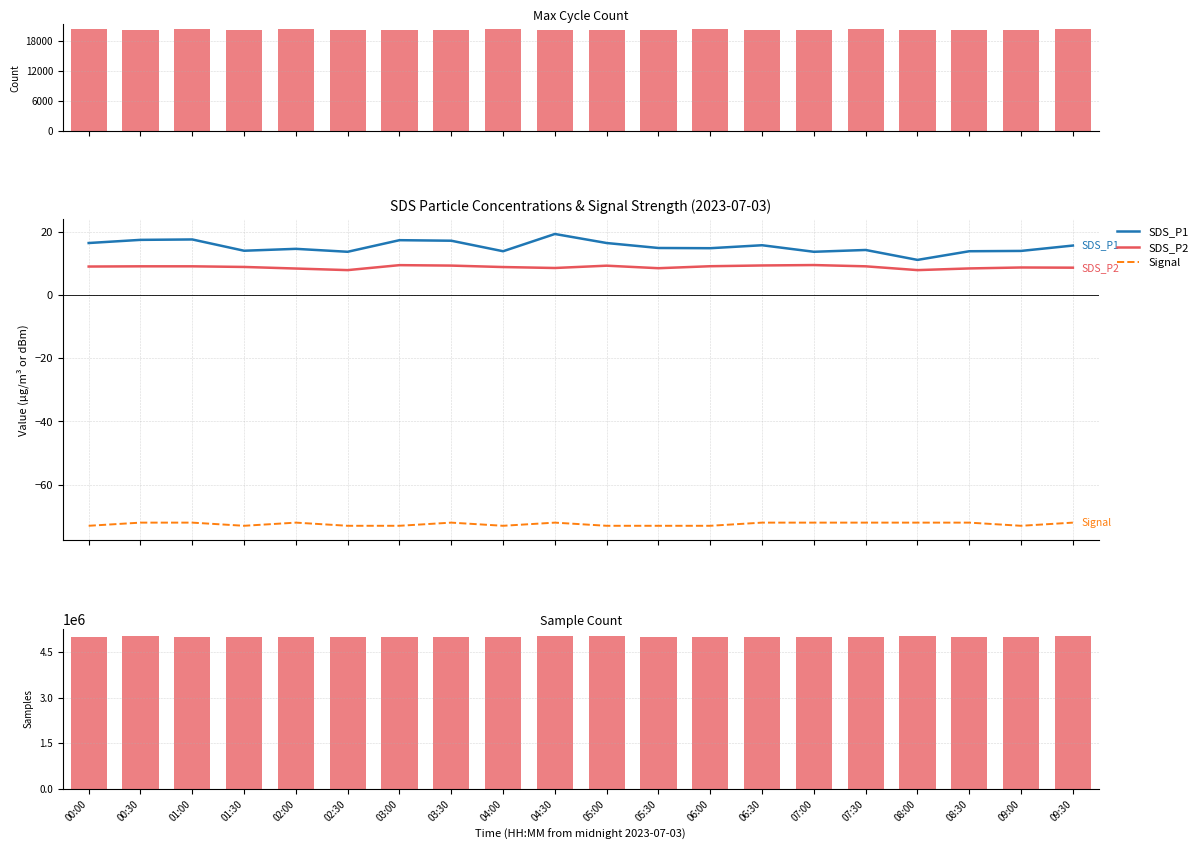

Which series has the largest total across all categories?

Samples